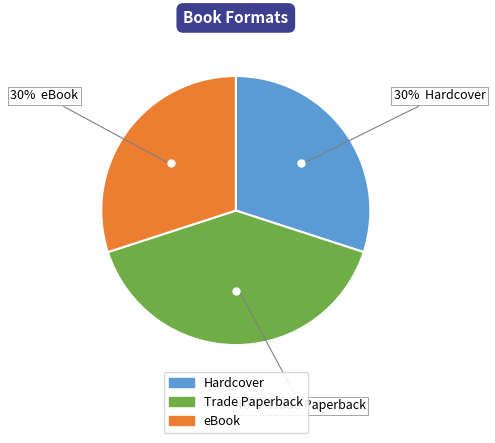

Between eBook and Trade Paperback, which is larger?

Trade Paperback